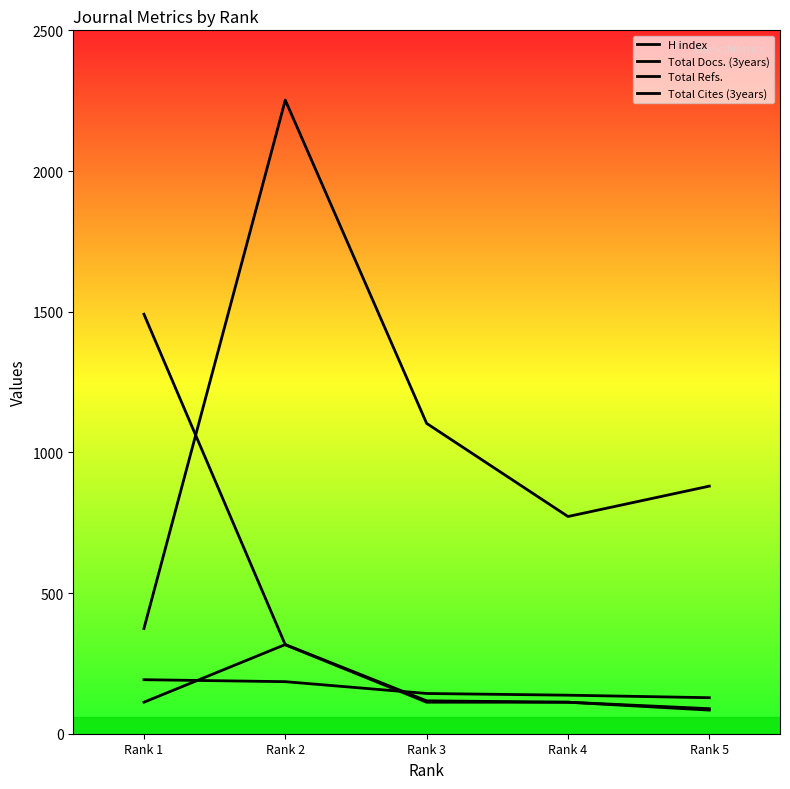

Reading right to left, list all the values displayed in this chart.

H index: Rank 5=128	Rank 4=137	Rank 3=143	Rank 2=185	Rank 1=192
Total Docs. (3years): Rank 5=89	Rank 4=112	Rank 3=117	Rank 2=317	Rank 1=112
Total Refs.: Rank 5=880	Rank 4=772	Rank 3=1103	Rank 2=2252	Rank 1=374
Total Cites (3years): Rank 5=84	Rank 4=112	Rank 3=112	Rank 2=316	Rank 1=1491